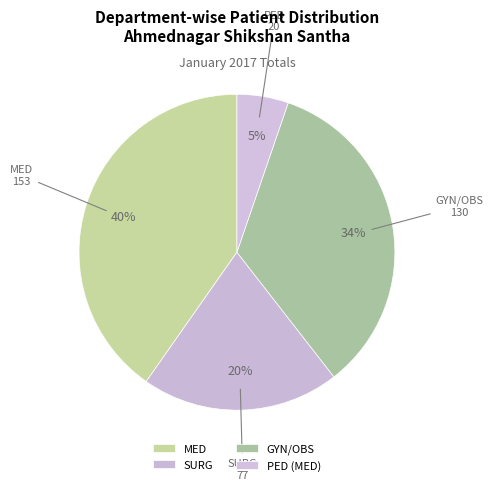

What is the ratio of the value at MED to the value at GYN/OBS?

1.2